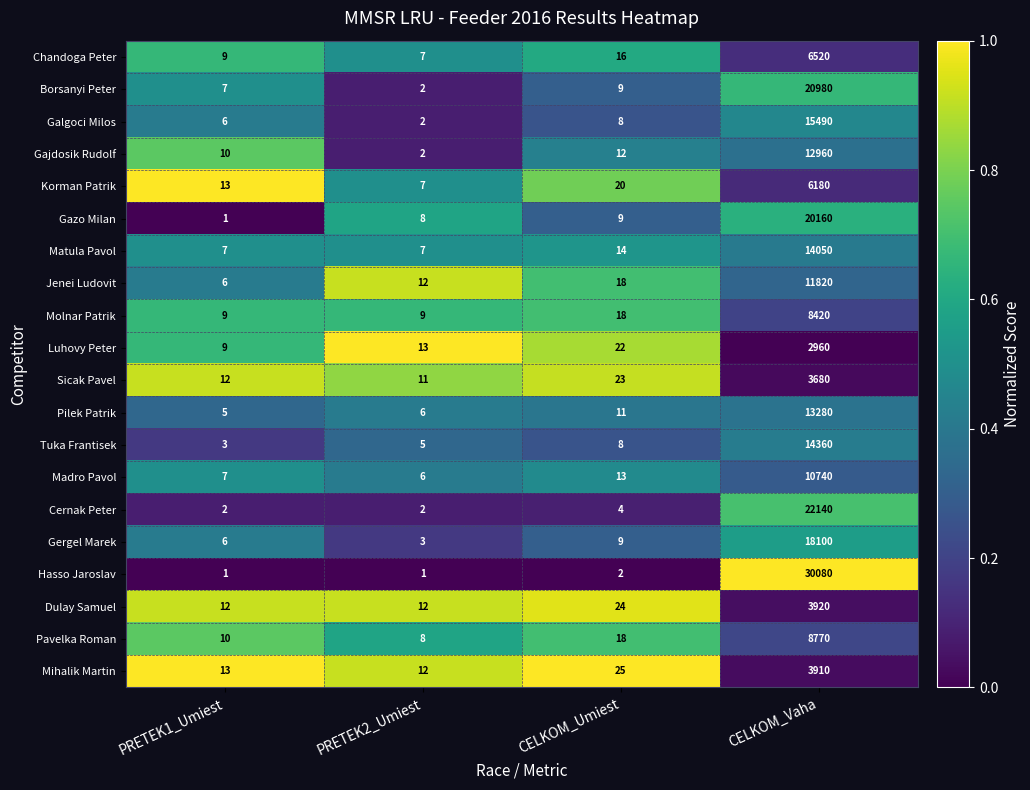

List the series in order of their peak value, highest first.

Hasso Jaroslav, Cernak Peter, Borsanyi Peter, Gazo Milan, Gergel Marek, Galgoci Milos, Tuka Frantisek, Matula Pavol, Pilek Patrik, Gajdosik Rudolf, Jenei Ludovit, Madro Pavol, Pavelka Roman, Molnar Patrik, Chandoga Peter, Korman Patrik, Dulay Samuel, Mihalik Martin, Sicak Pavel, Luhovy Peter